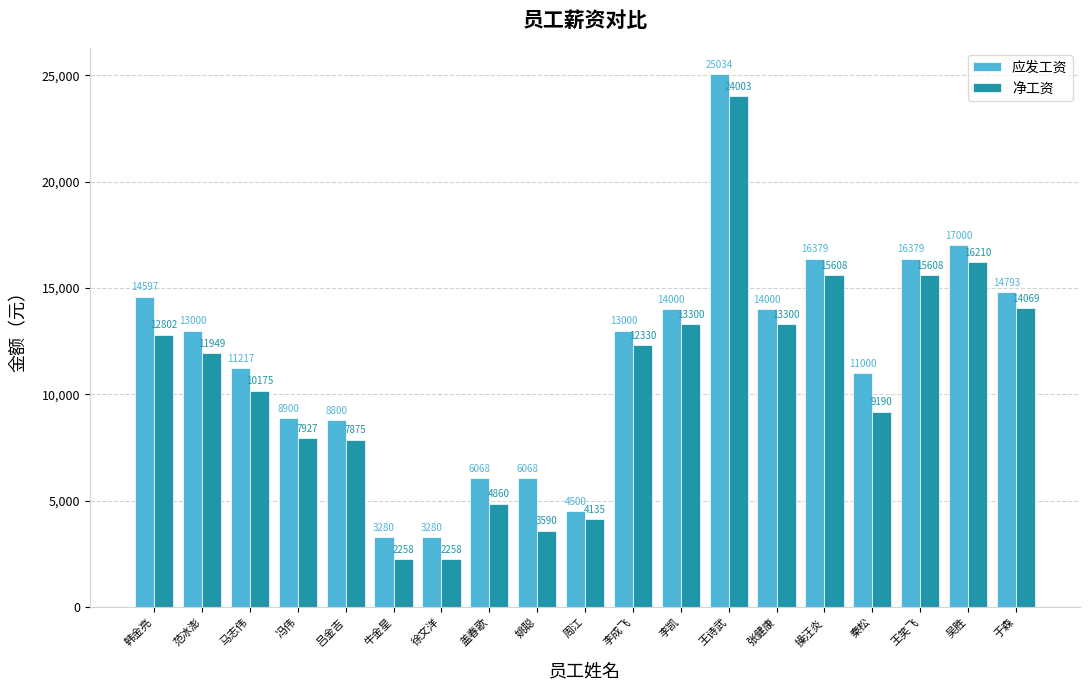

What is the difference between the highest and lowest values at 徐文洋?

1021.8